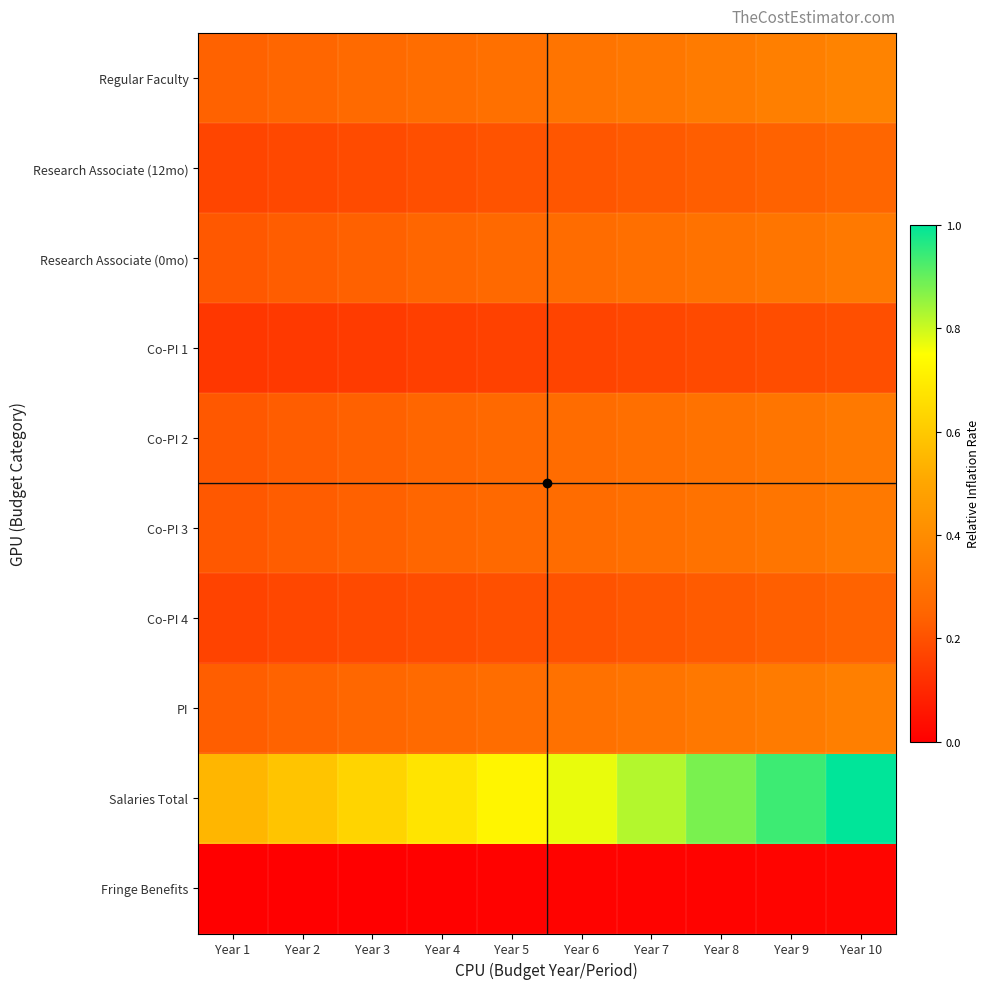

Between Year 4 and Year 6, which series saw the biggest shift?

Salaries Total